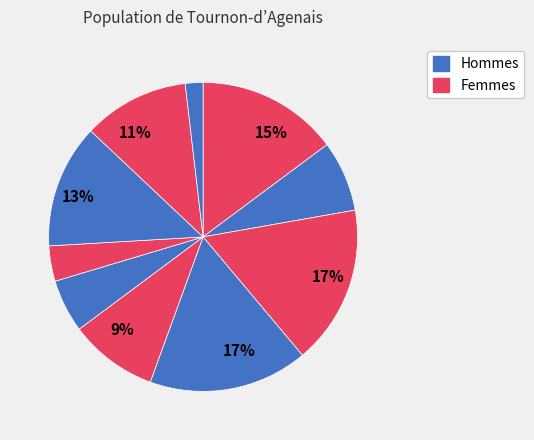

Is there a majority slice in this chart?

No